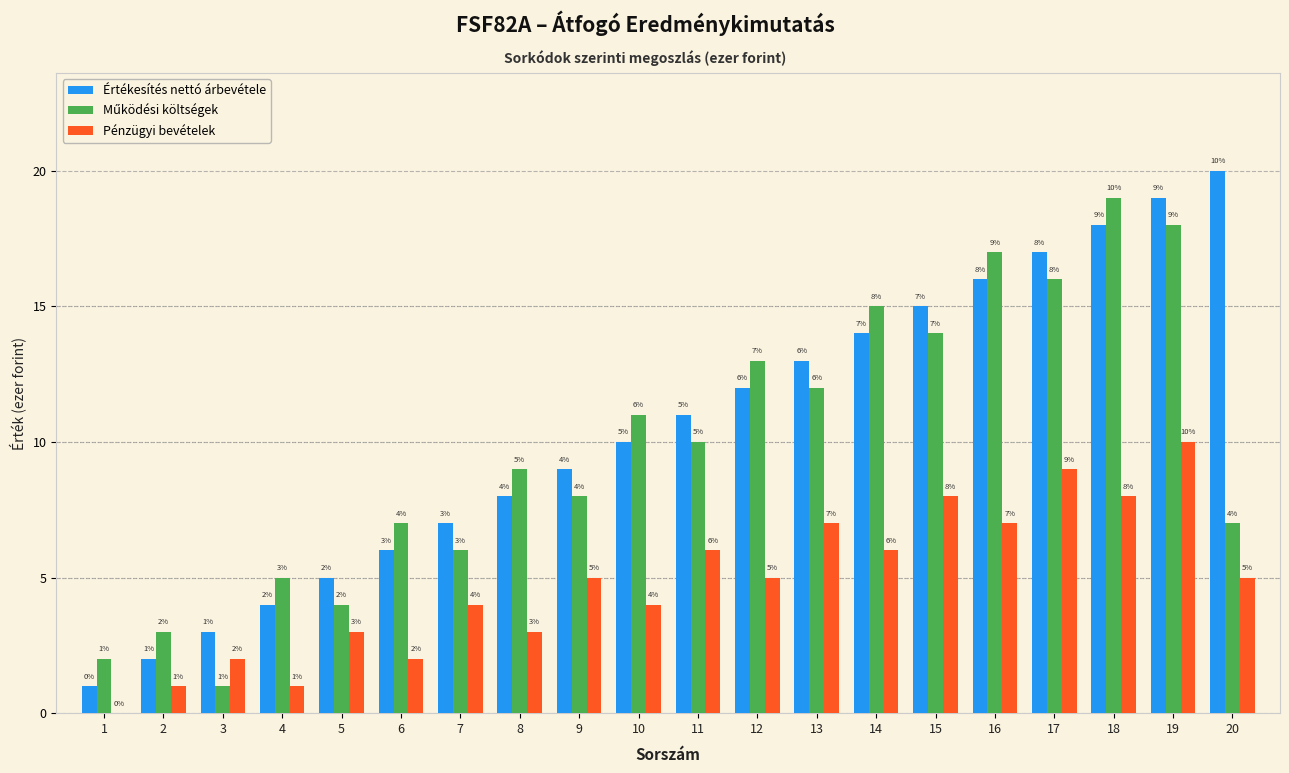

Is it true that Pénzügyi bevételek equals 1 at 8?

False